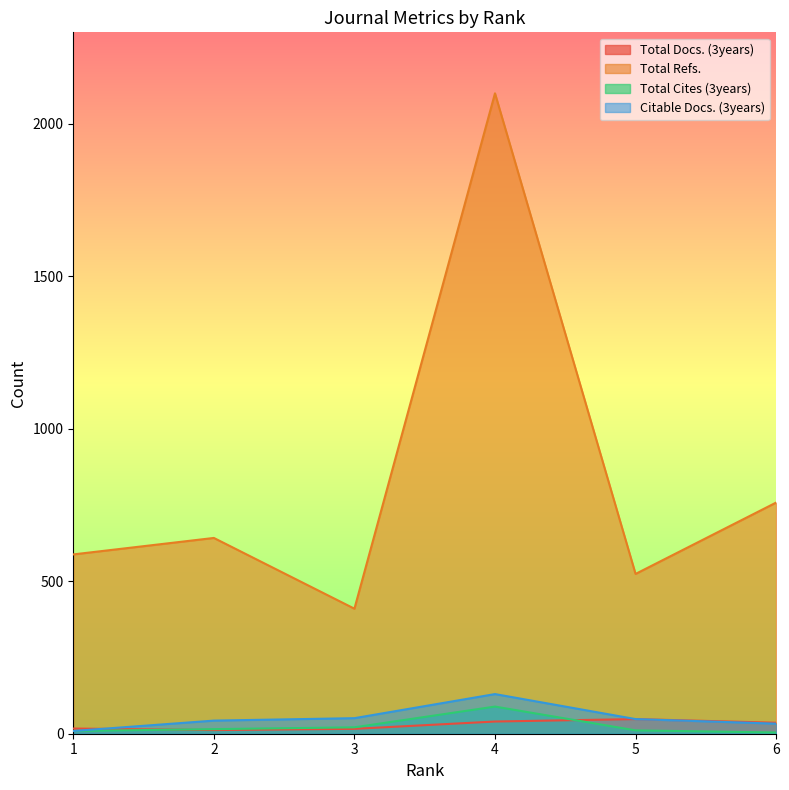

Does the chart display data point markers on the line(s)?

No